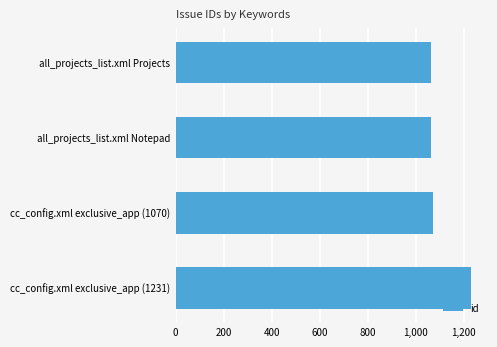

Which label corresponds to the largest value in the chart?

cc_config.xml exclusive_app (1231)